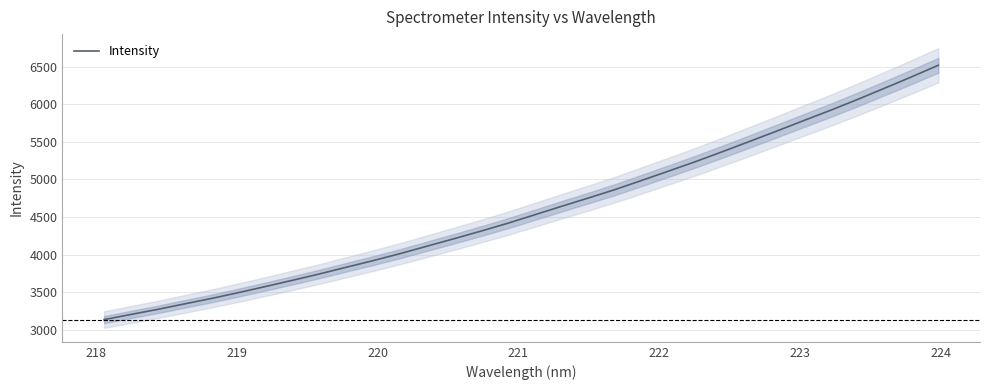

True or false: there are more than 2 points higher than both neighbors.

False